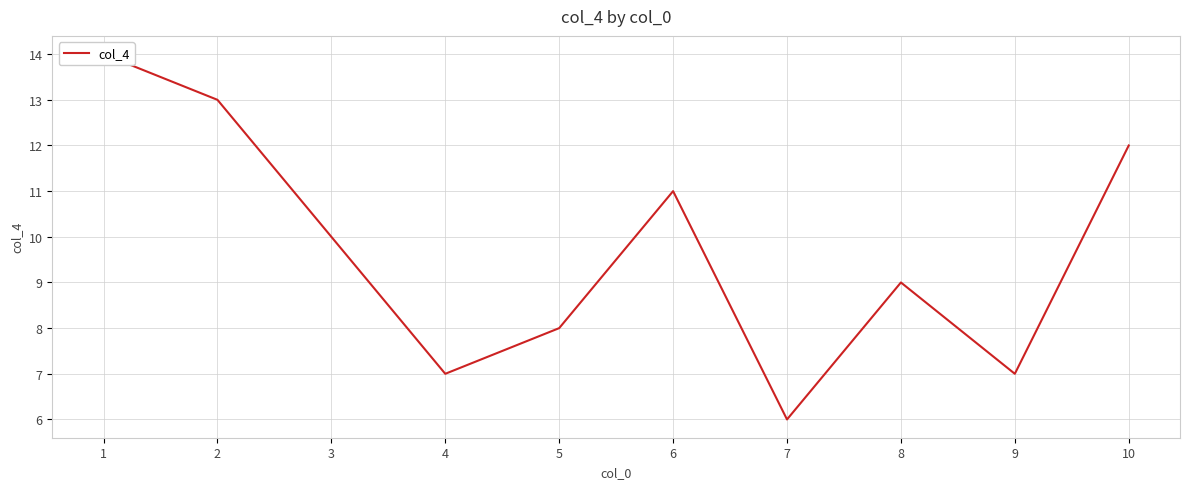

What is the sum of the values at 6 and 2?

24